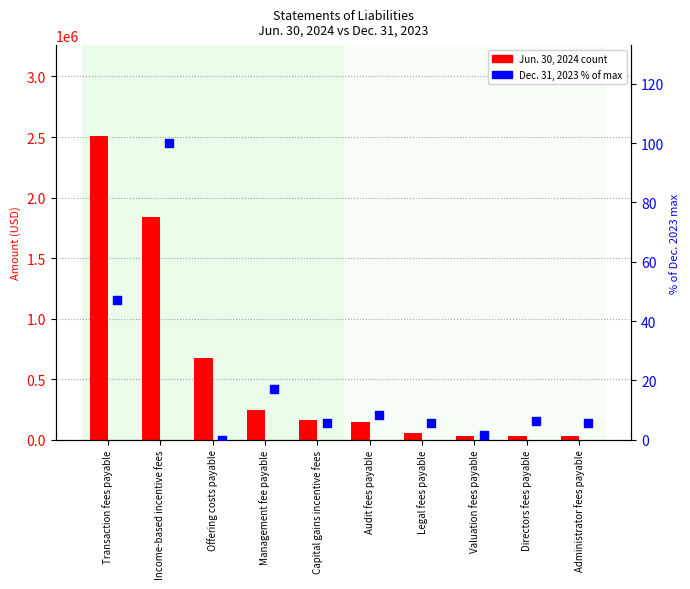

At how many categories does at least one series exceed 1598556?

2